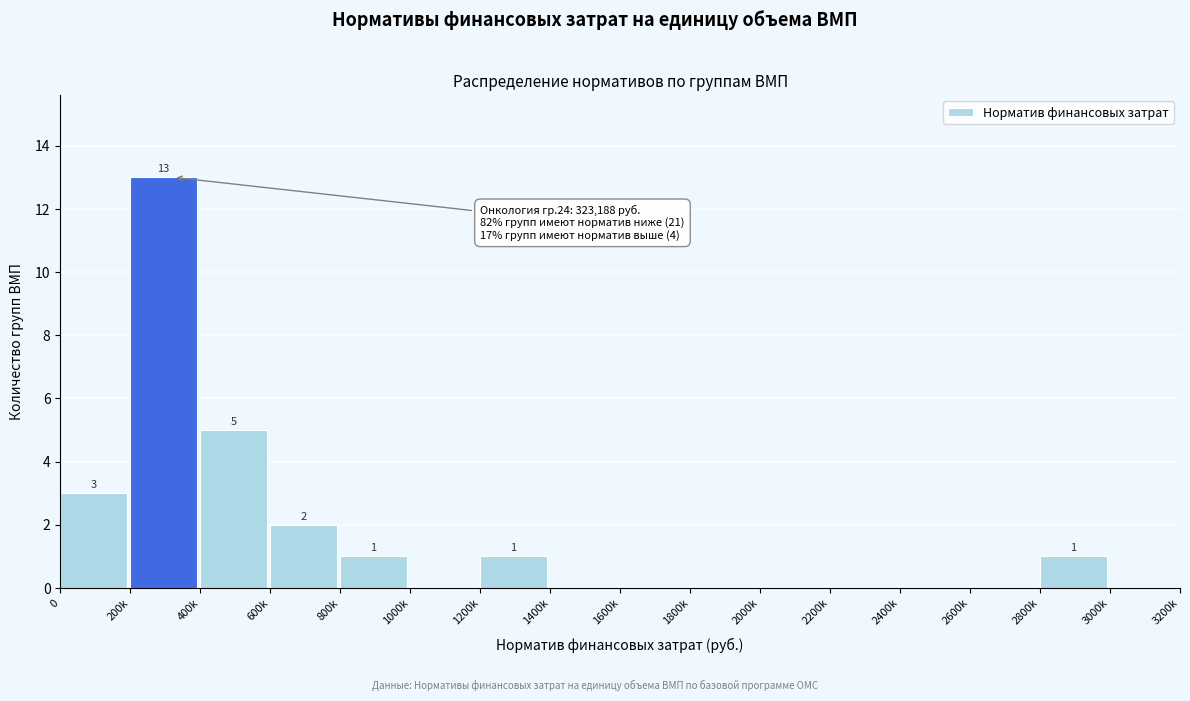

Reading left to right, transcribe all the data shown in this chart.

0=3	200k=13	400k=5	600k=2	800k=1	1000k=0	1200k=1	1400k=0	1600k=0	1800k=0	2000k=0	2200k=0	2400k=0	2600k=0	2800k=1	3000k=0